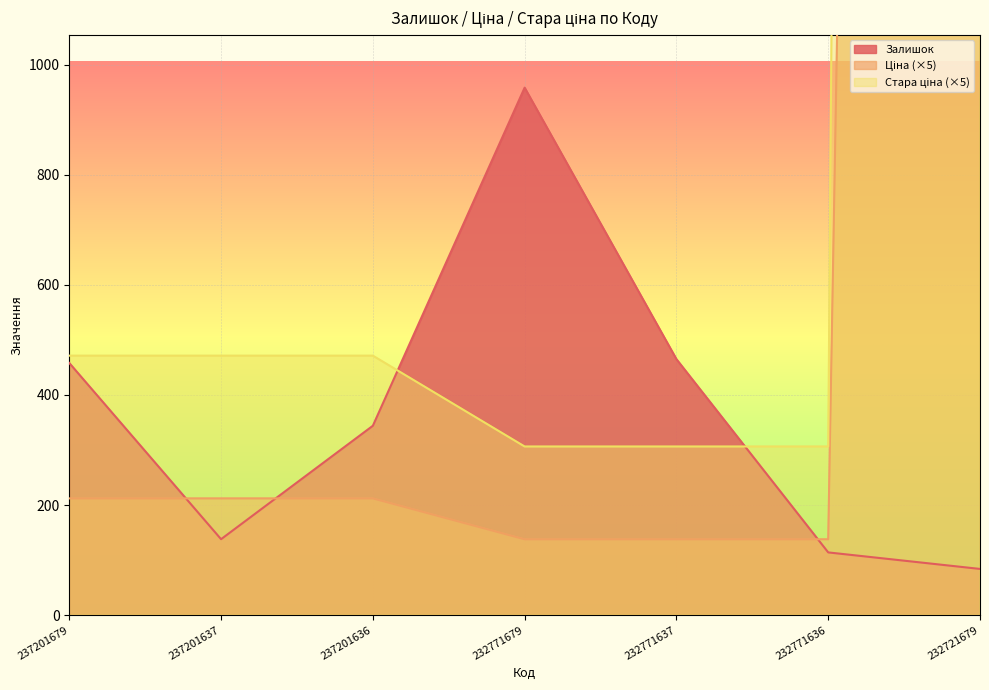

The value of Залишок at 237201636 is 344. True or false?

True